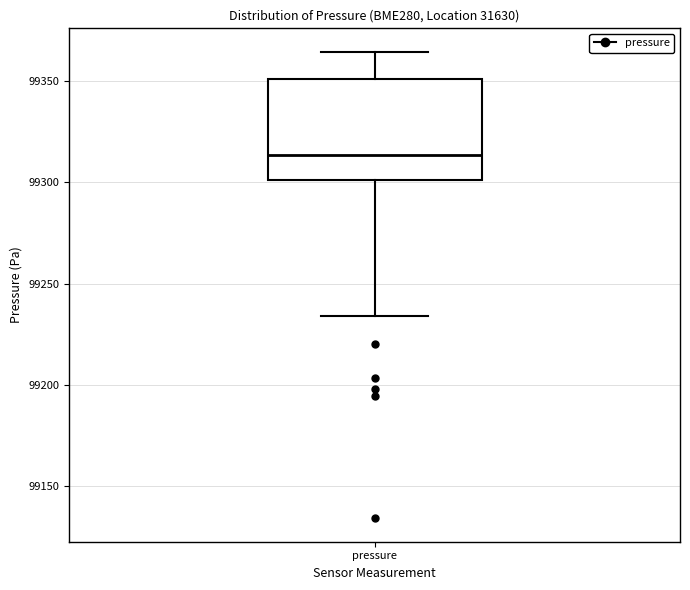

Transcribe this box plot: give where the median line is, the range the box spans, and where the two whiskers end, as read against the y-axis. The values are not printed on the chart, so give them approximately, as read against the axis.

median 99315, box 99300 to 99350, whiskers 99235 to 99365